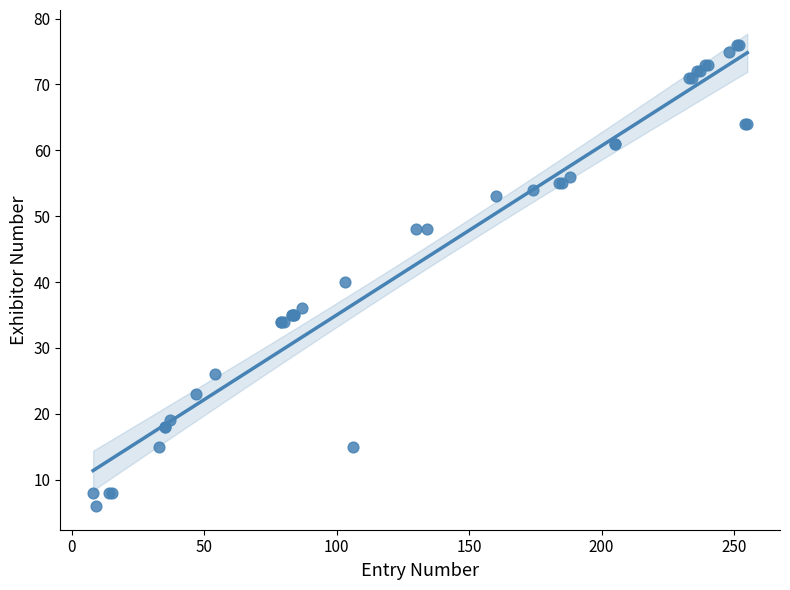

What Y value in the scatter plot is closest to 41?

40